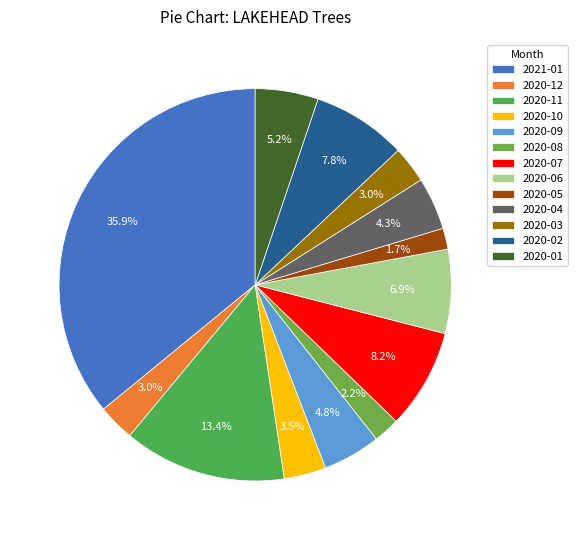

How many segments does this pie chart have?

13